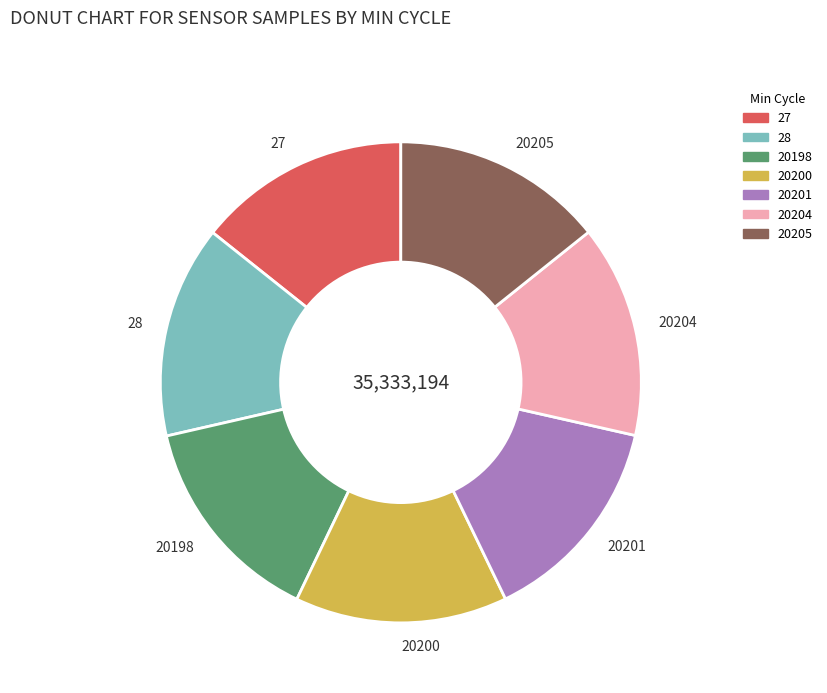

Is there a majority slice in this chart?

No